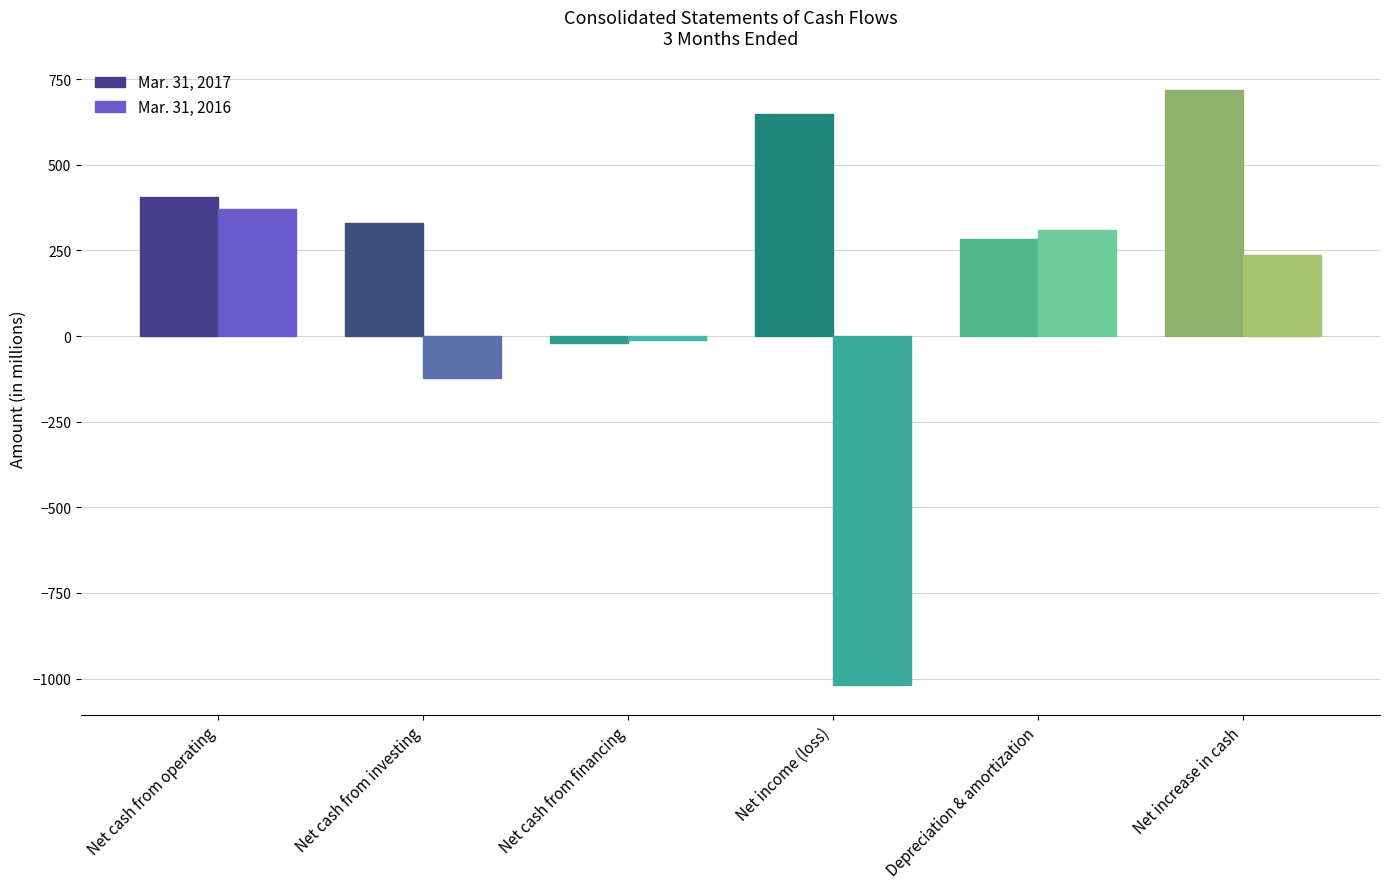

At which label does Mar. 31, 2016 reach its peak?

Net cash from operating